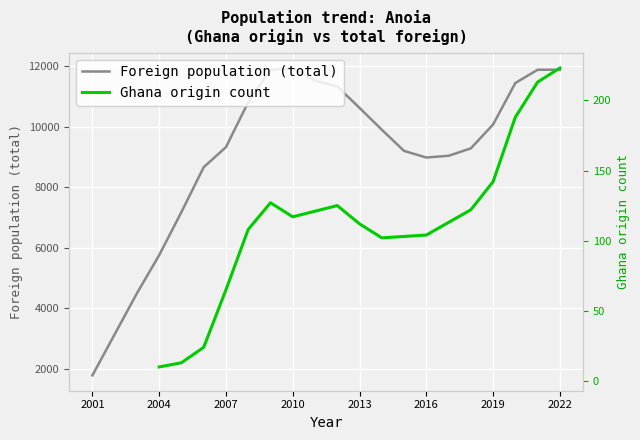

The value of Foreign population (total) at 2016 is 8982. True or false?

True